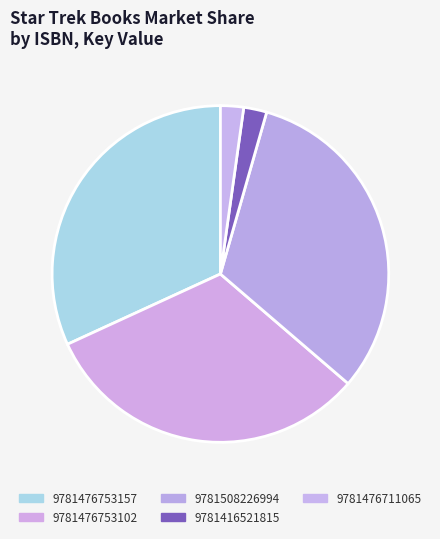

What percentage do 9781476753157 and 9781476711065 together represent?

34.1%